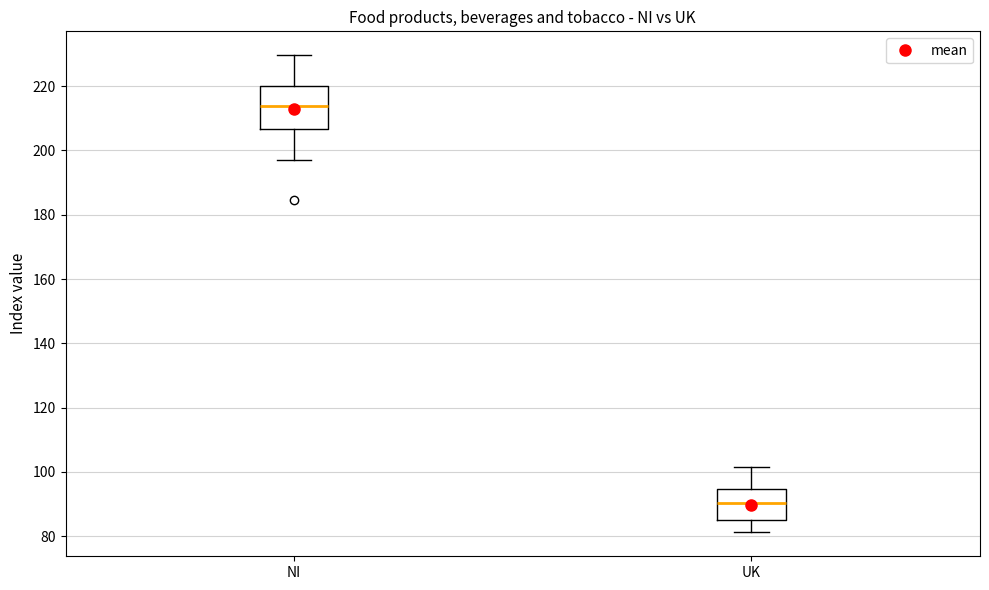

Reading left to right, transcribe this box plot: for each box, give where its median line is, the range the box spans, and where its two whiskers end, as read against the y-axis. The values are not printed on the chart, so give them approximately, as read against the axis.

NI: median 214, box 206 to 220, whiskers 198 to 230
UK: median 90, box 86 to 94, whiskers 82 to 102